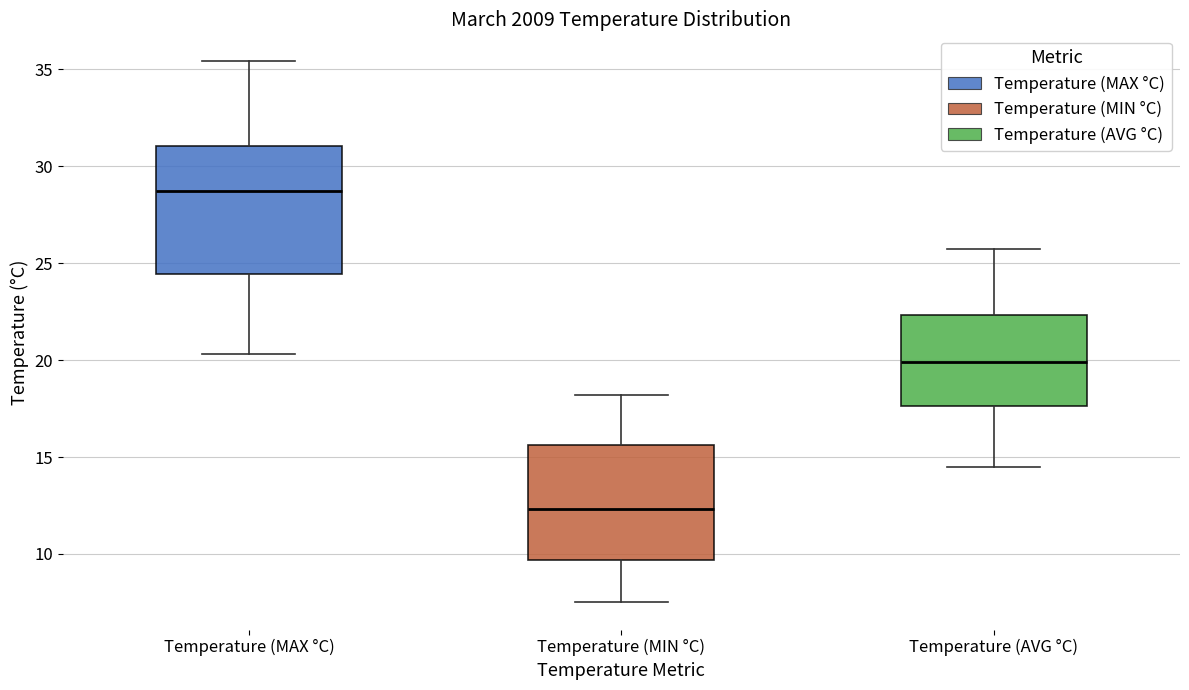

Where is the lower edge of the box for Temperature (MIN °C) on the y-axis? The values are not printed on the chart, so give them approximately, as read against the axis.

9.5